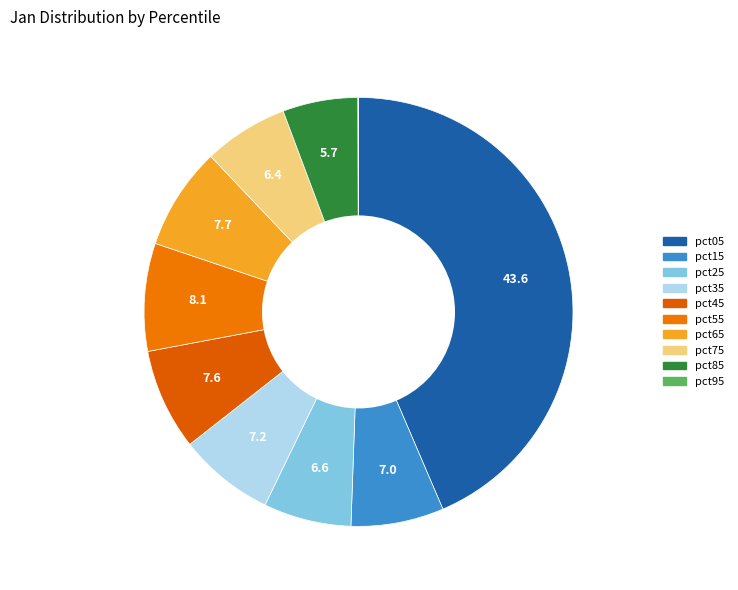

Which category has the biggest portion of the pie?

pct05